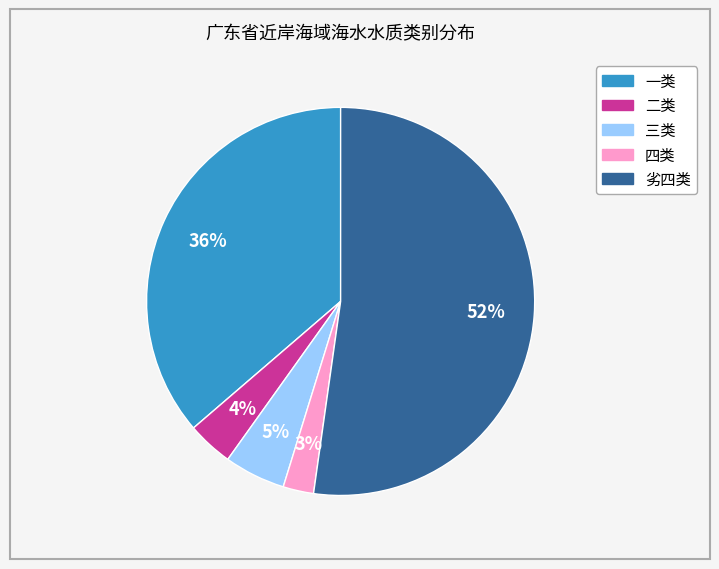

Is it true that 三类 is 5% of the pie?

True